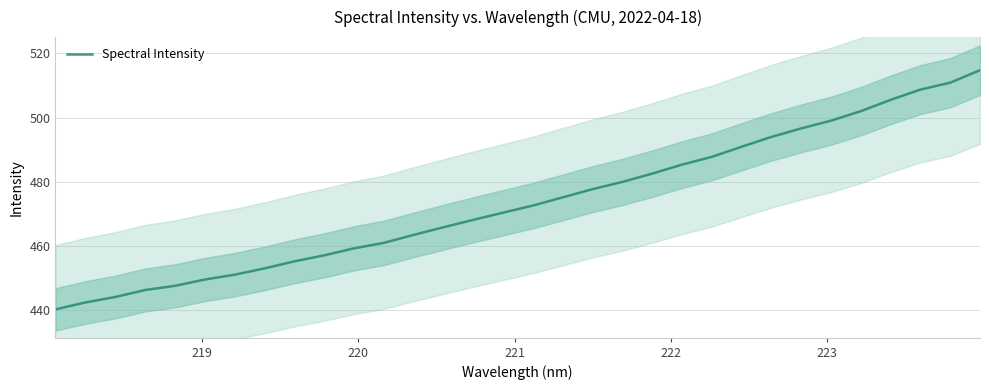

What is the value of the 25th point from the left?

494.0